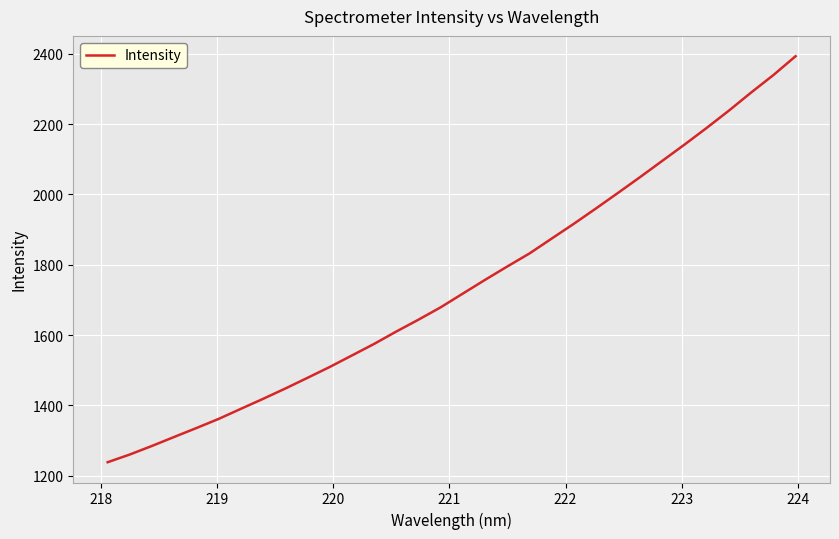

What is the smallest value displayed?

1238.2